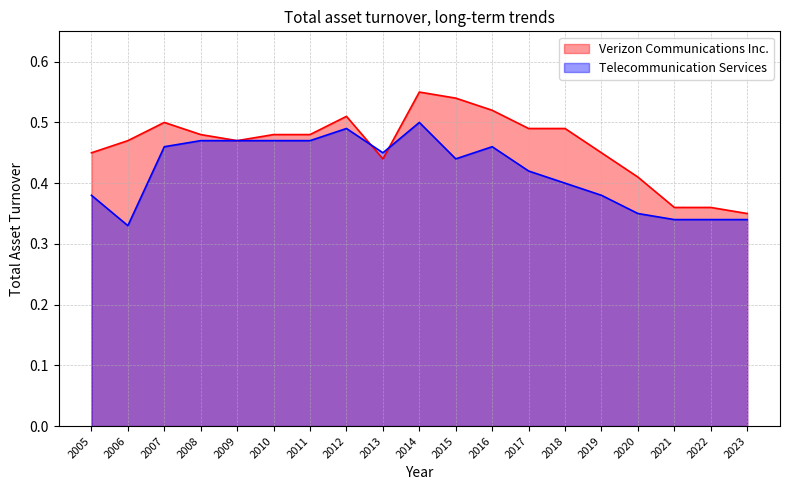

At which label is Verizon Communications Inc. closest to 0?

2023